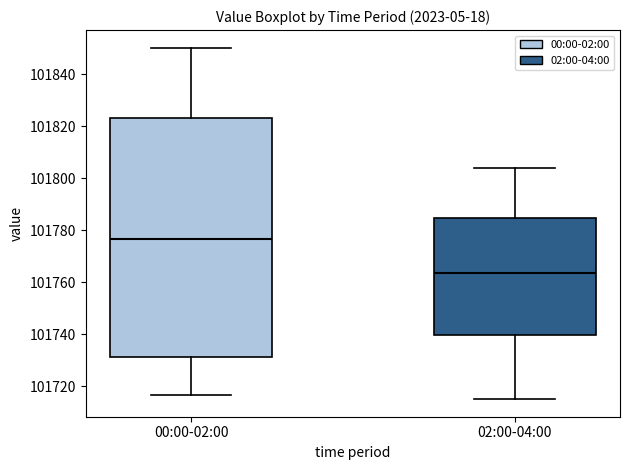

Reading left to right, read every box against the y-axis: the position of its median line, the range the box covers, and the ends of its whiskers. The values are not printed on the chart, so give them approximately, as read against the axis.

00:00-02:00: median 101776, box 101732 to 101822, whiskers 101716 to 101850
02:00-04:00: median 101764, box 101740 to 101784, whiskers 101716 to 101804